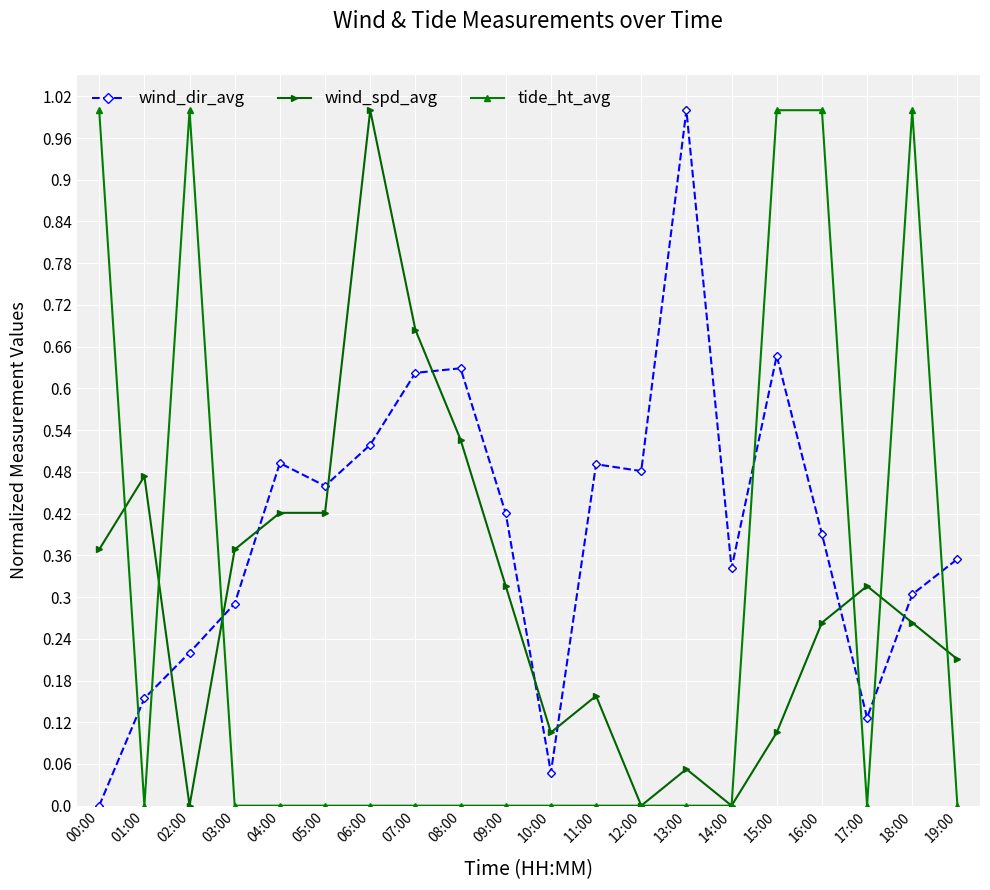

How many data points does each series have?

20